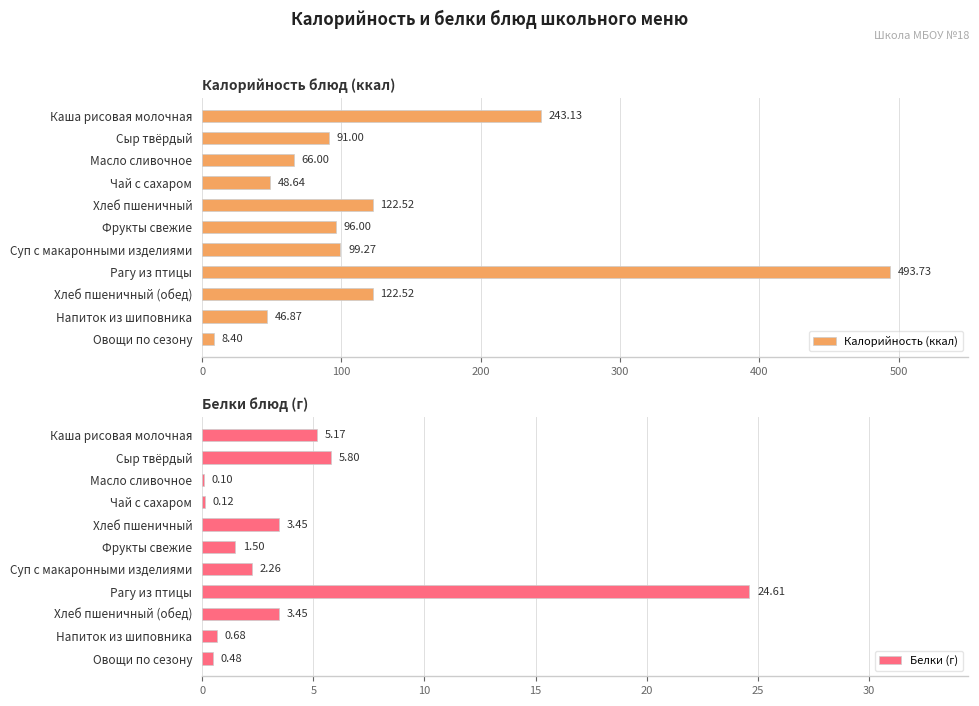

Are the bars horizontal?

Yes